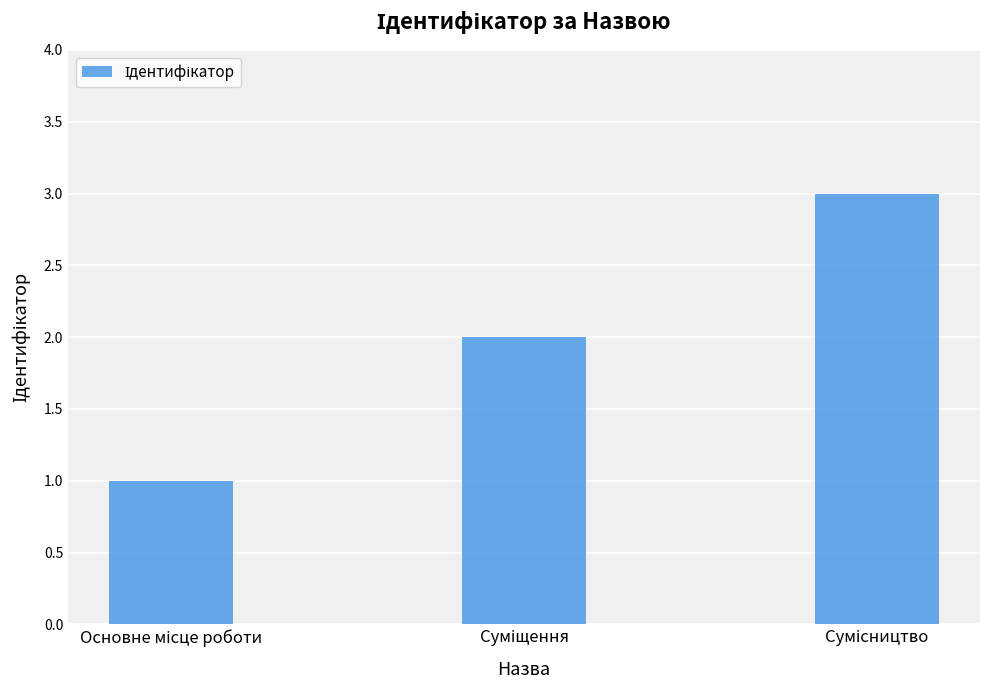

What is the difference between the maximum and minimum values?

2